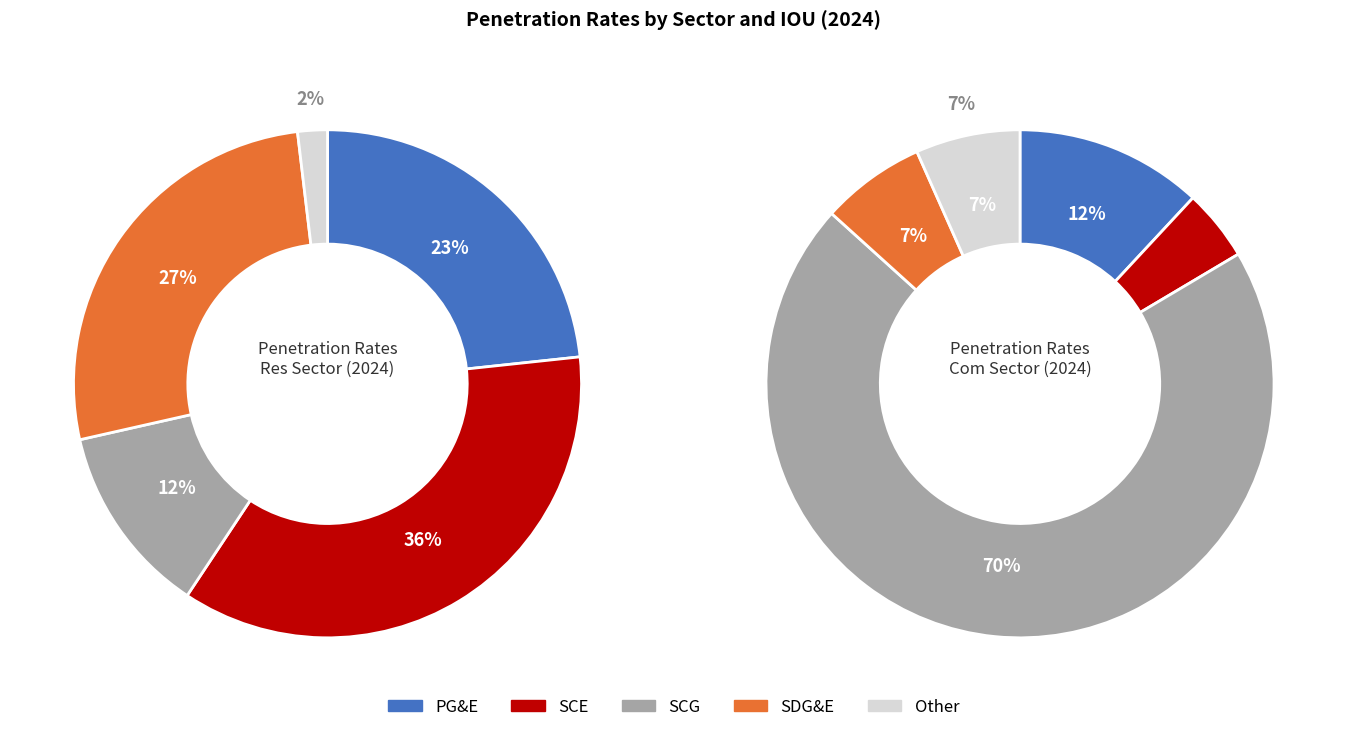

How many slices are in this pie chart?

5